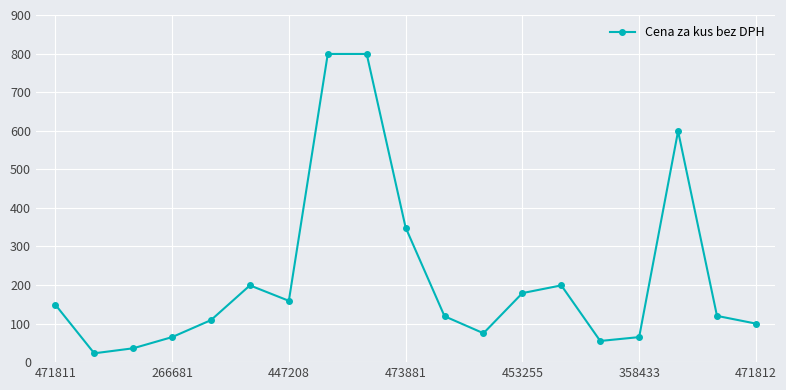

True or false: there are more than 0 points higher than both neighbors.

True